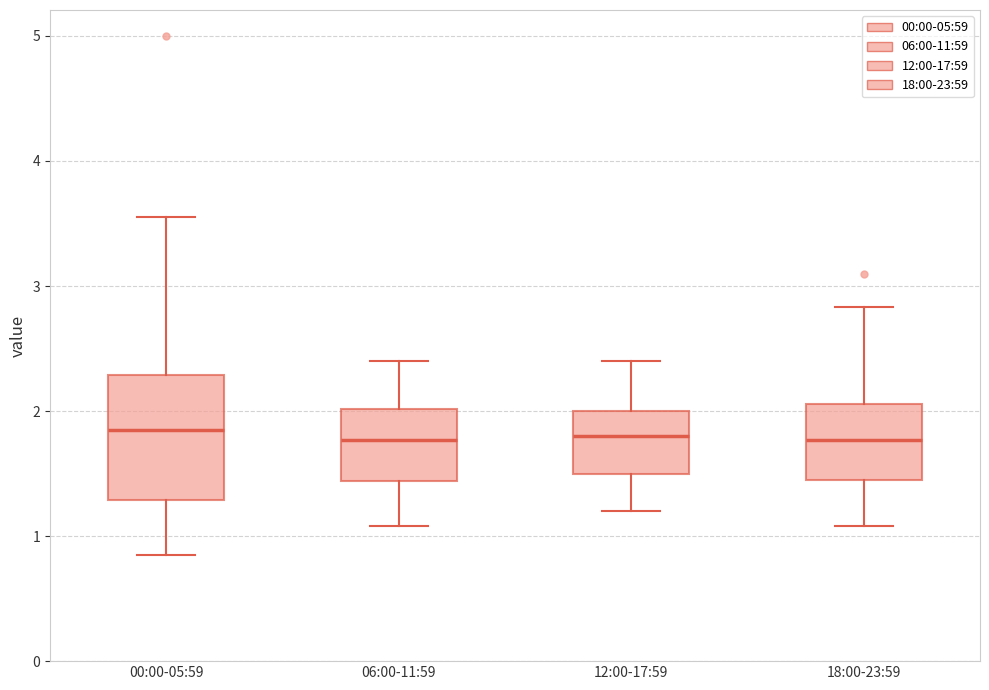

Reading left to right, read every box against the y-axis: the position of its median line, the range the box covers, and the ends of its whiskers. The values are not printed on the chart, so give them approximately, as read against the axis.

00:00-05:59: median 1.9, box 1.3 to 2.3, whiskers 0.9 to 3.6
06:00-11:59: median 1.8, box 1.4 to 2.0, whiskers 1.1 to 2.4
12:00-17:59: median 1.8, box 1.5 to 2.0, whiskers 1.2 to 2.4
18:00-23:59: median 1.8, box 1.5 to 2.1, whiskers 1.1 to 2.8